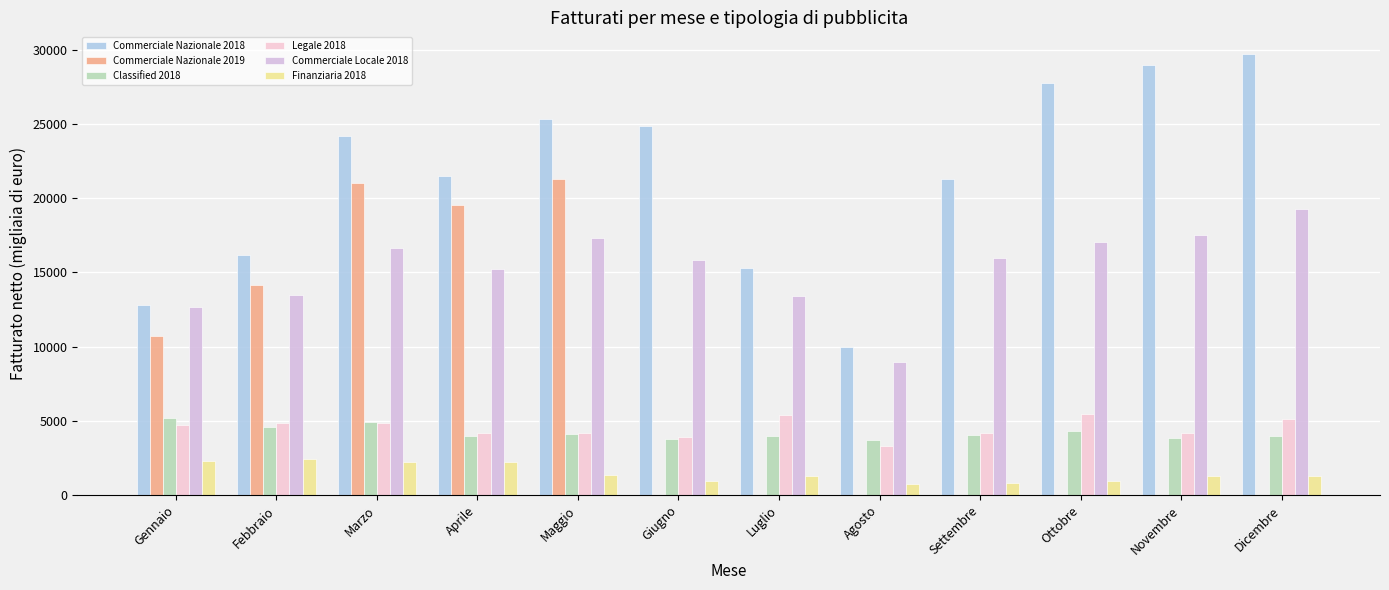

Are the bars horizontal?

No